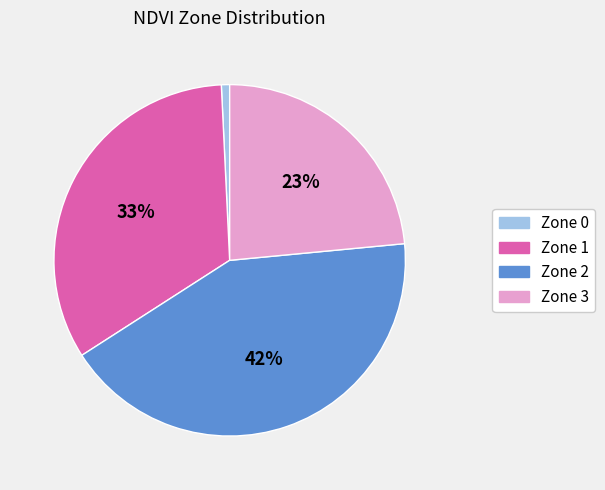

True or false: Zone 2 accounts for 32% of the total.

False